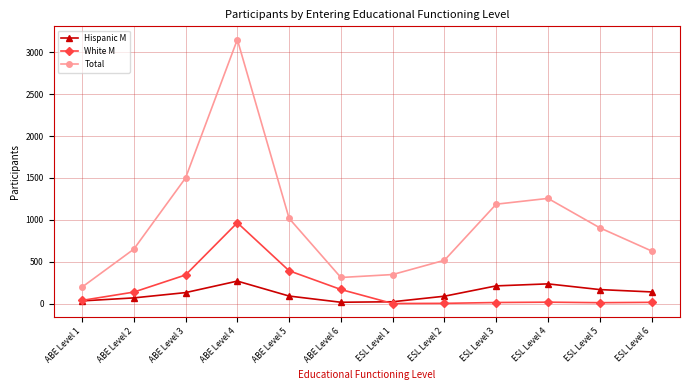

What is the maximum value shown in the chart?

3149